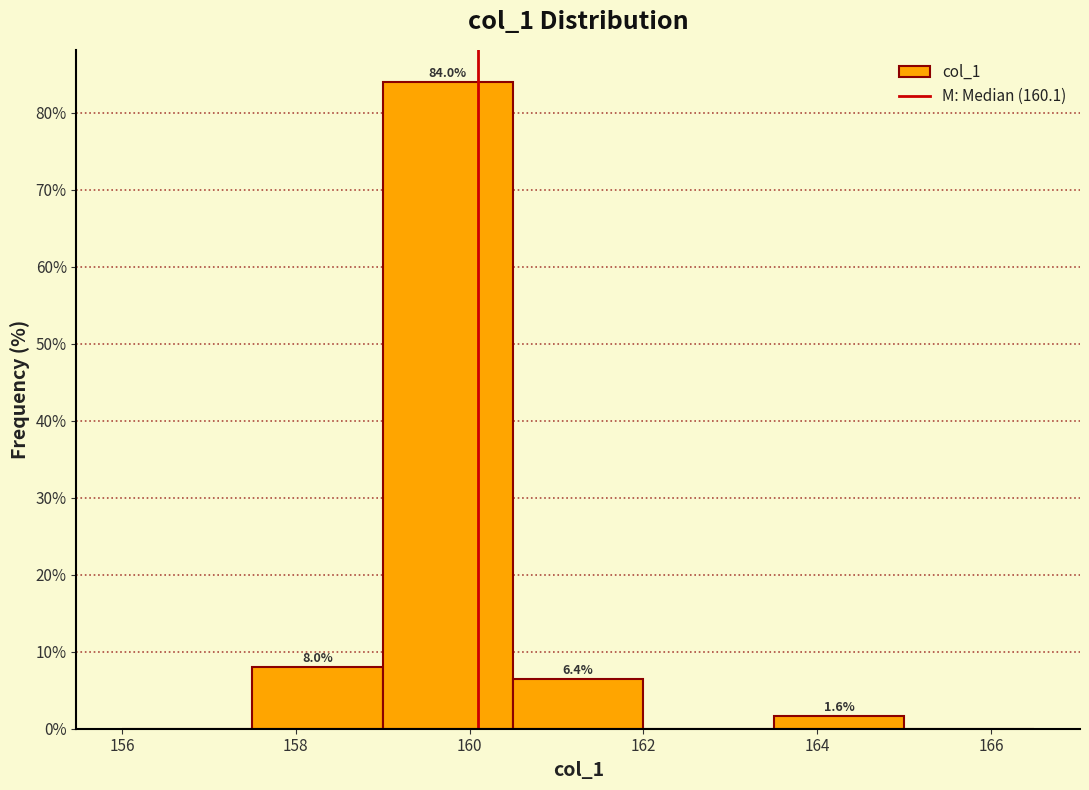

Over which range of the x-axis is the bar tallest?

159.0 to 160.5